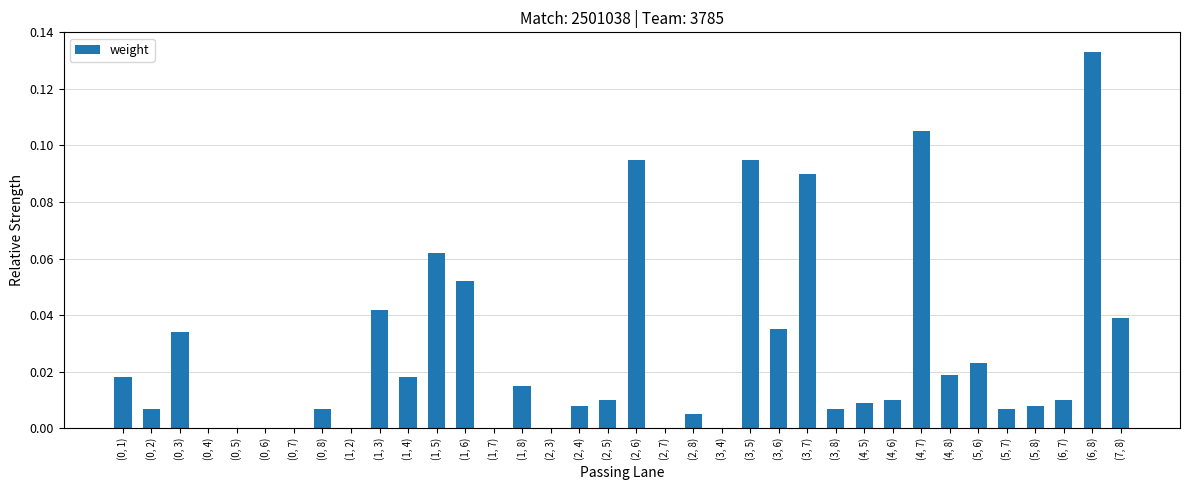

The chart shows a value of 0.0 at (2, 5). True or false?

True